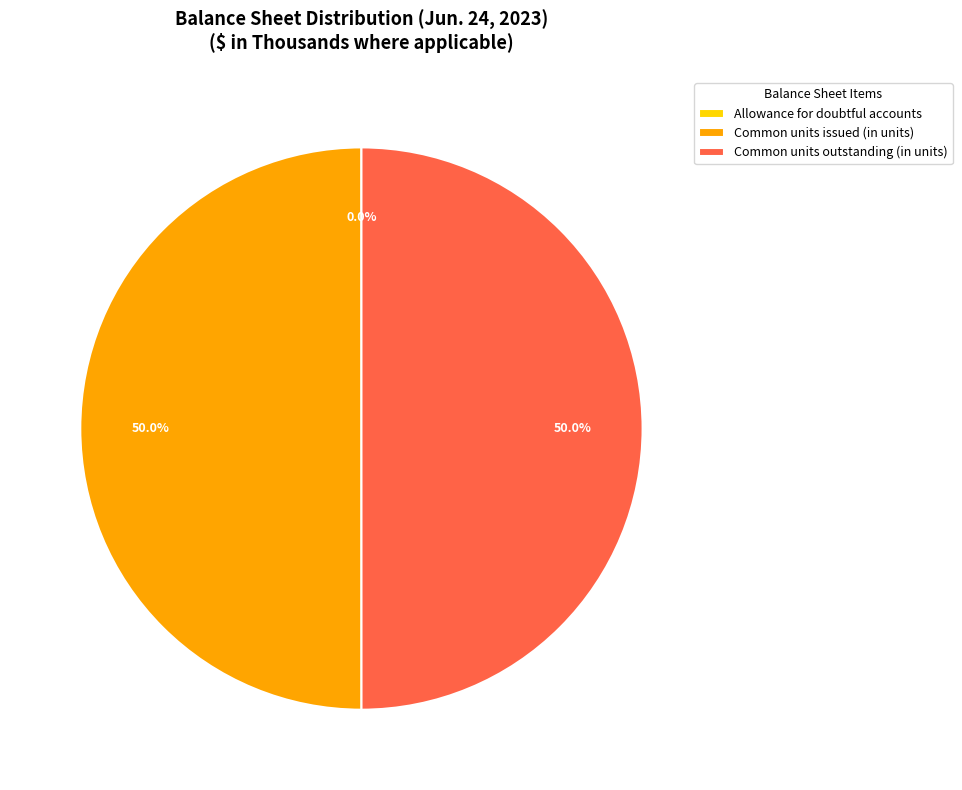

To the nearest percent, what percentage of the pie is Common units outstanding (in units)?

50%